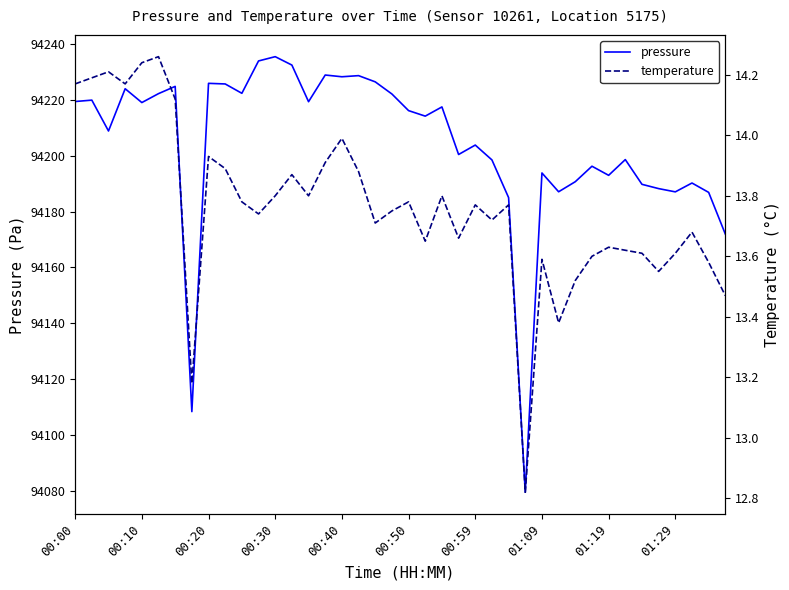

How many values in the temperature series are below 13?

1